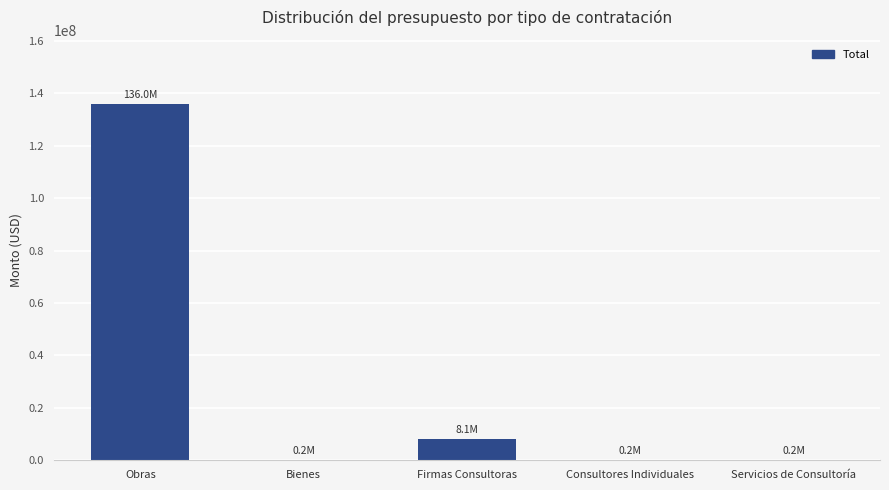

Between Firmas Consultoras and Consultores Individuales, which is larger?

Firmas Consultoras